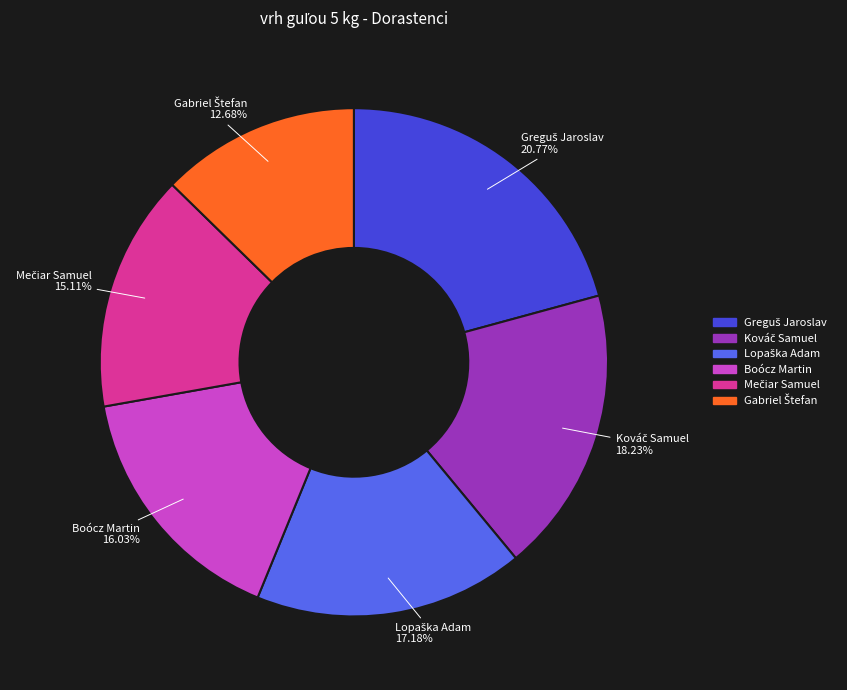

Is there a majority slice in this chart?

No